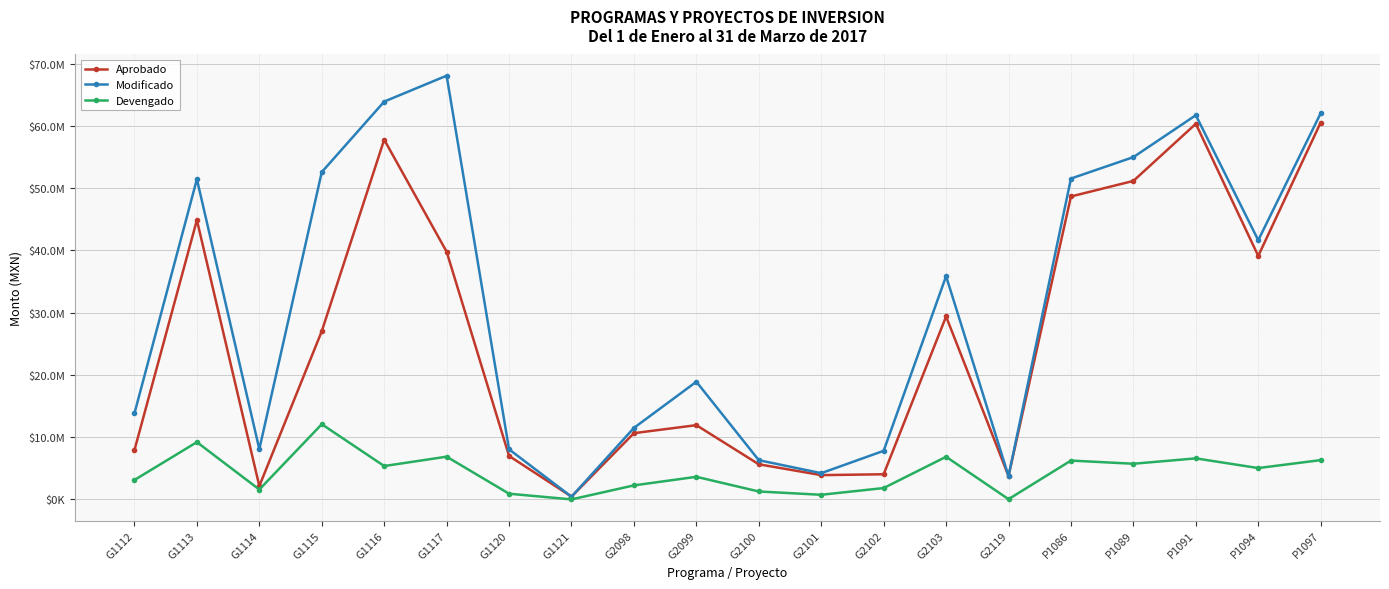

At which category does Modificado reach its first local peak?

G1113